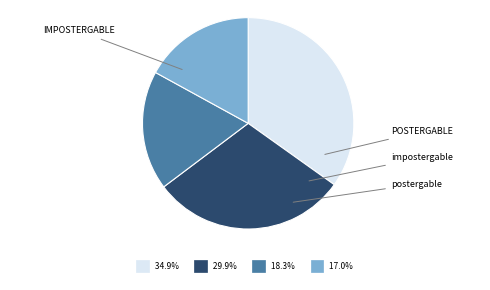

Is there any slice that represents more than half of the pie?

No